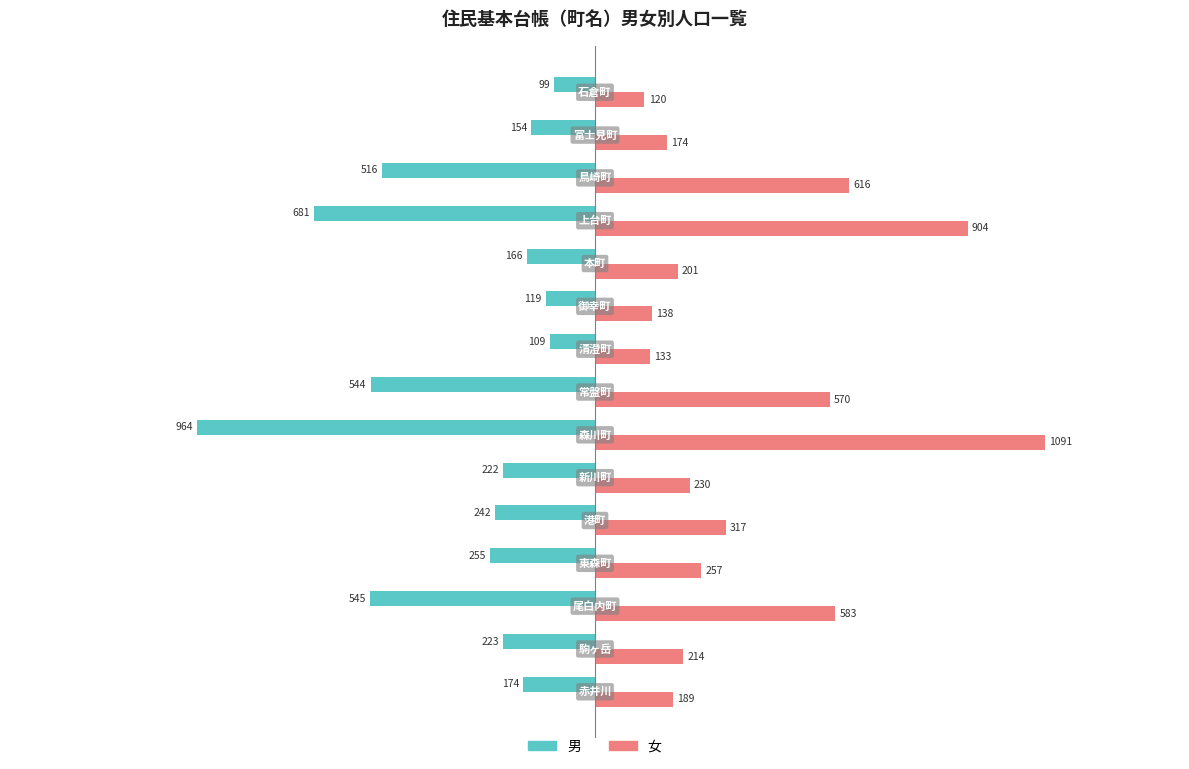

How many values in the 女 series are below 230?

7